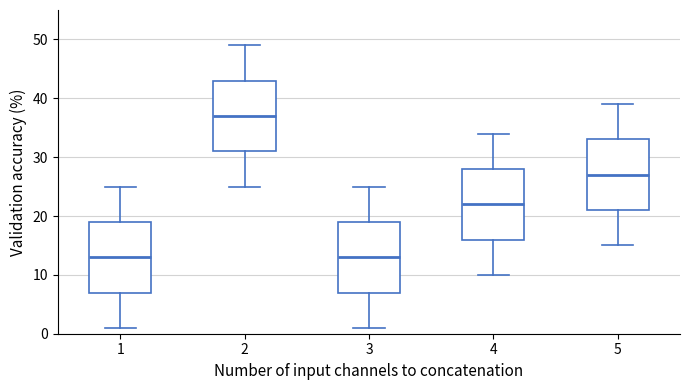

Which box's median line is the highest?

2